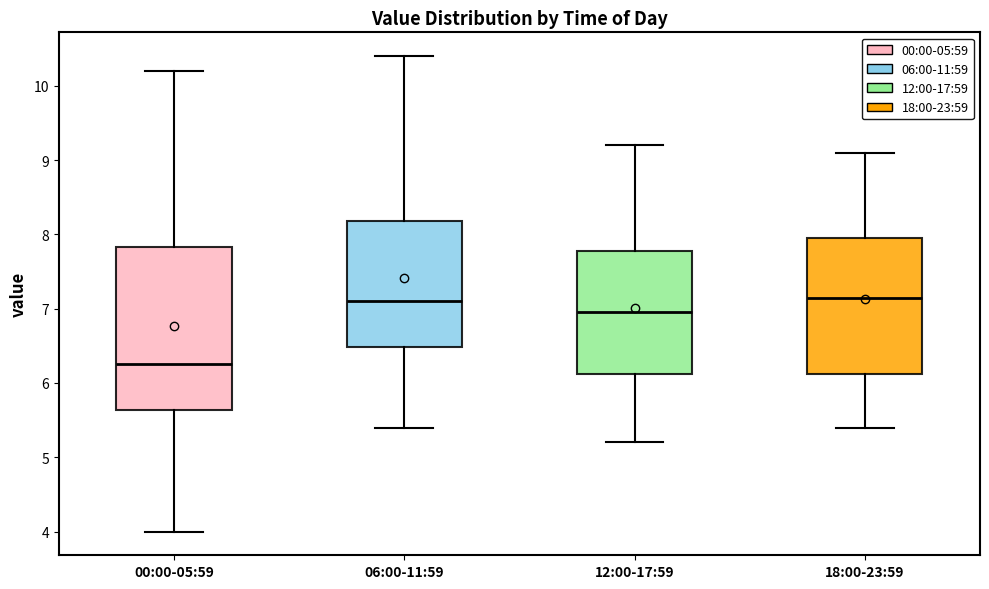

Which box's median line is the lowest?

00:00-05:59